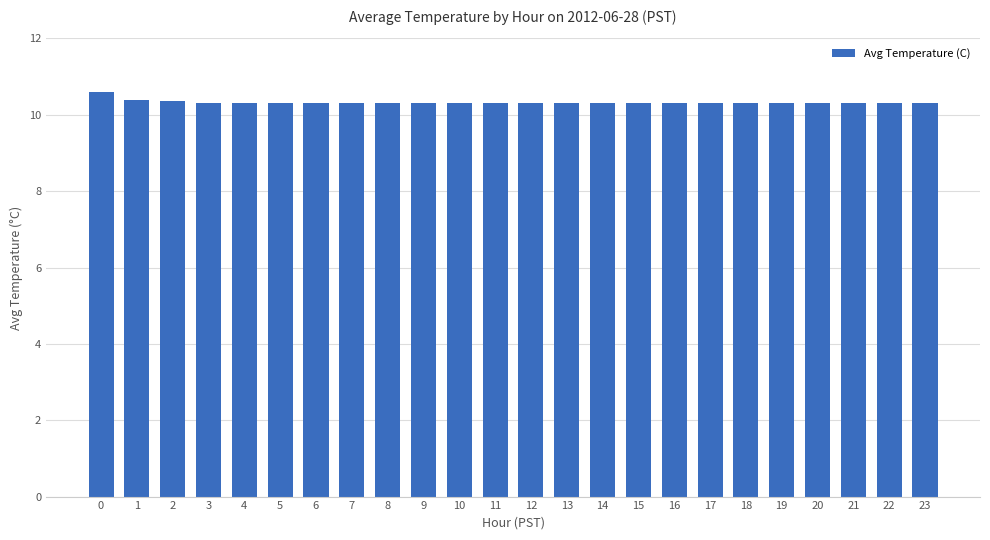

What is the sum of the values at 4 and 18?

20.6